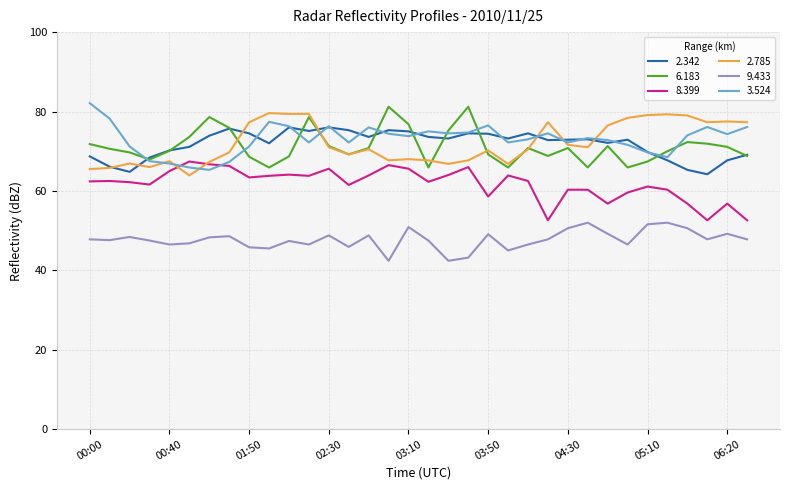

True or false: 9.433 and 2.342 cross at least once.

False